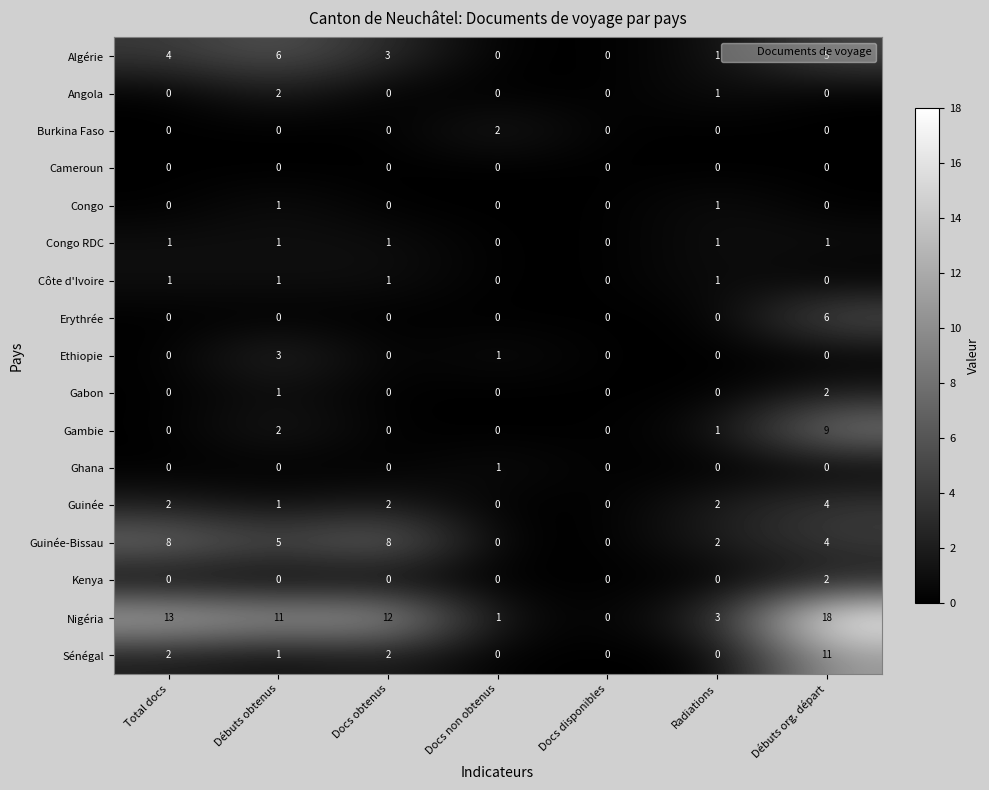

Is it true that Gambie equals 0 at Docs non obtenus?

True